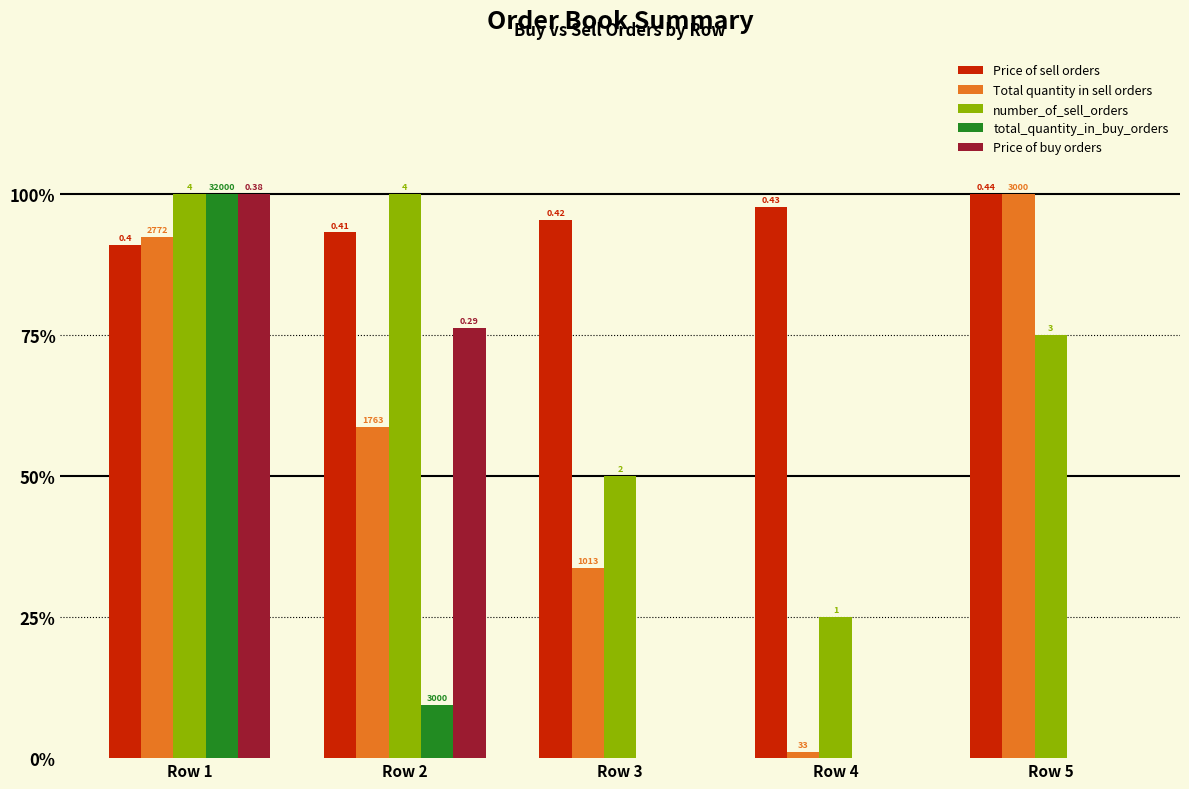

What are all the series names shown in the legend?

Price of sell orders, Total quantity in sell orders, number_of_sell_orders, total_quantity_in_buy_orders, Price of buy orders